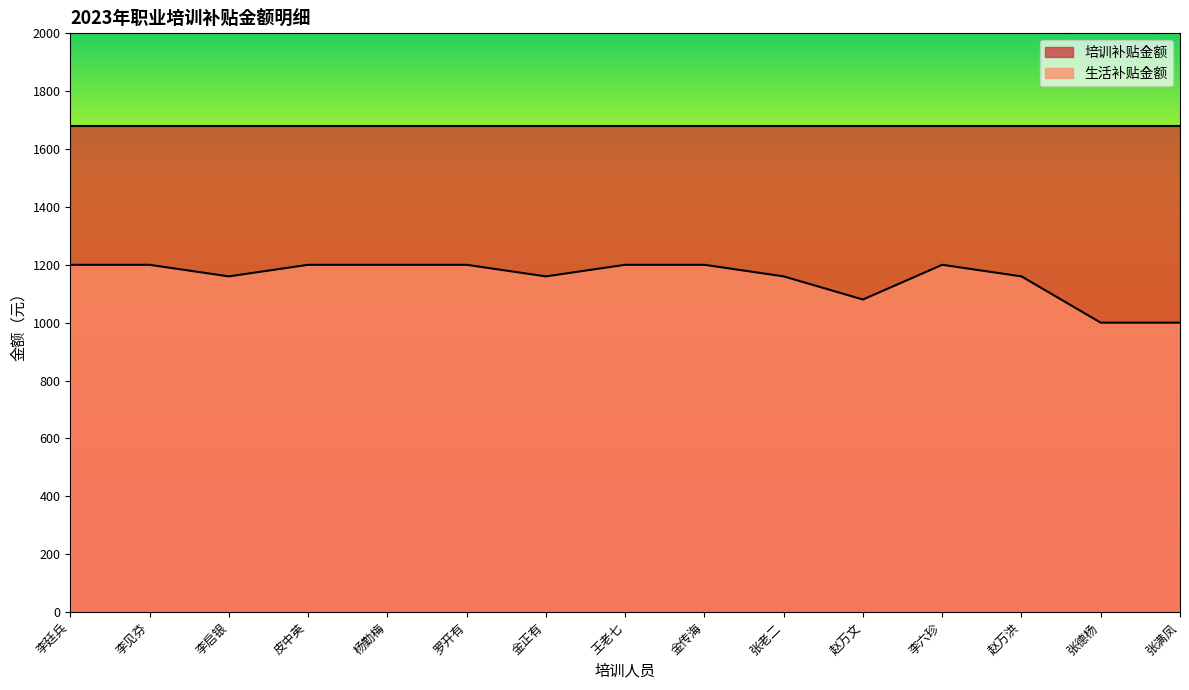

The value at 张德杨 is 371. True or false?

False